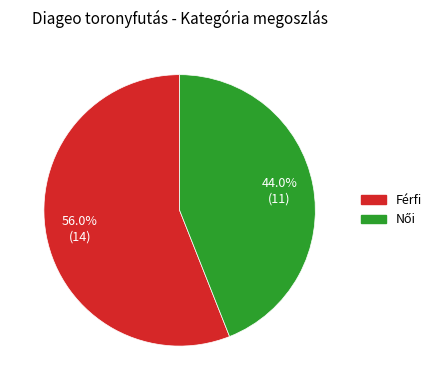

Which category has the biggest portion of the pie?

Férfi